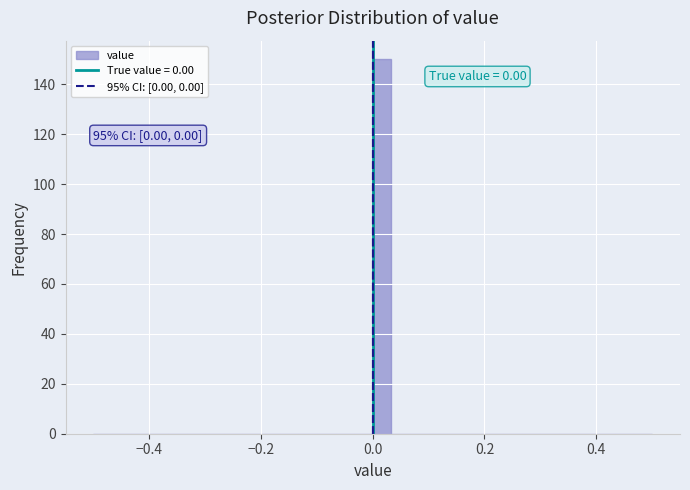

Around what value on the x-axis is the tallest bar? Give the approximate position of its centre, as read against the axis.

0.02